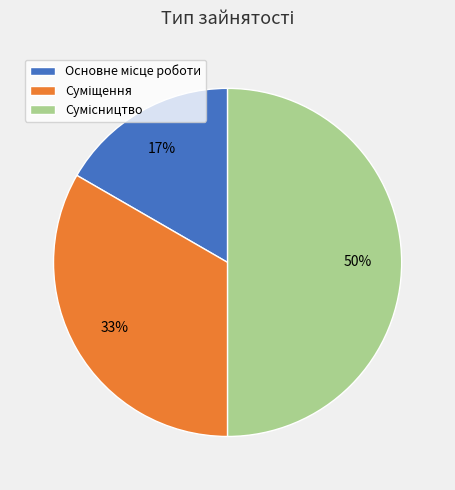

How many slices are in this pie chart?

3